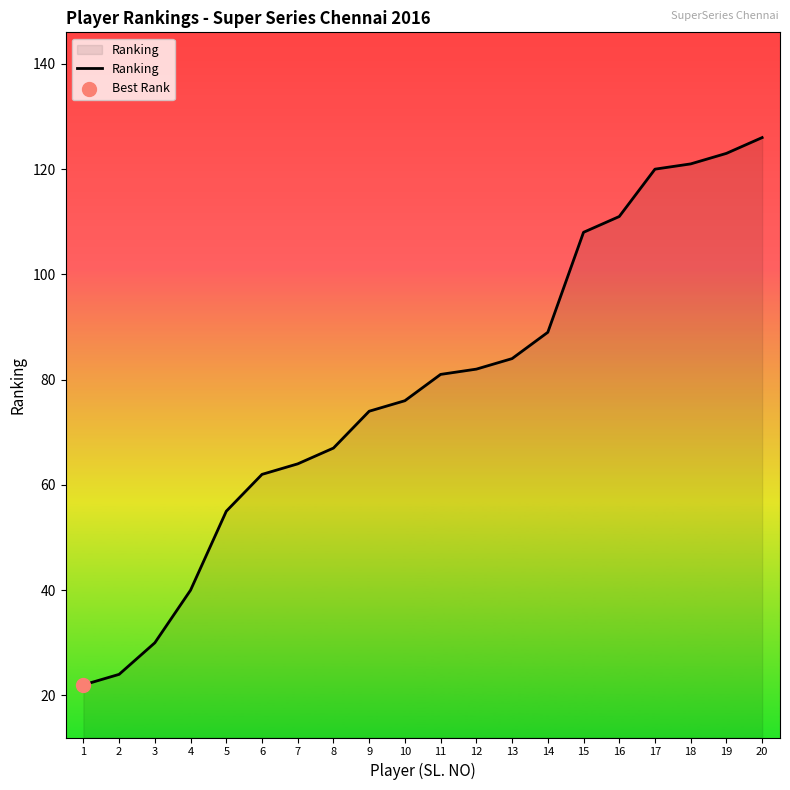

What is the change in value from 1 to 16?

+89